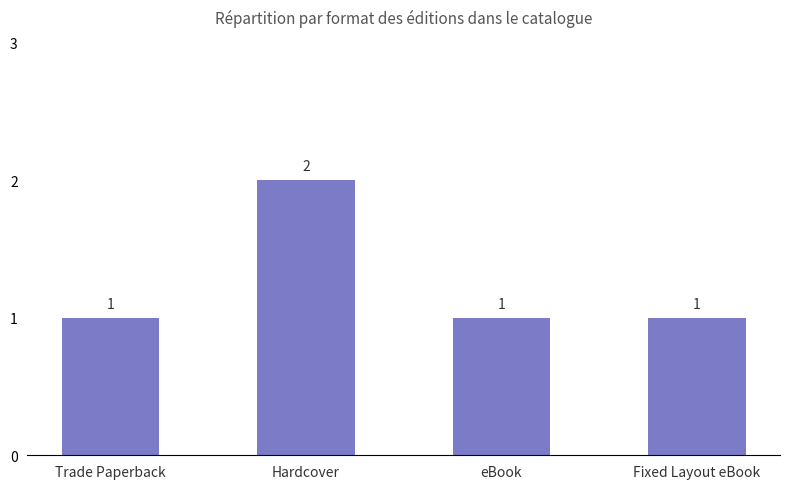

True or false: the data shows 2 at Hardcover.

True